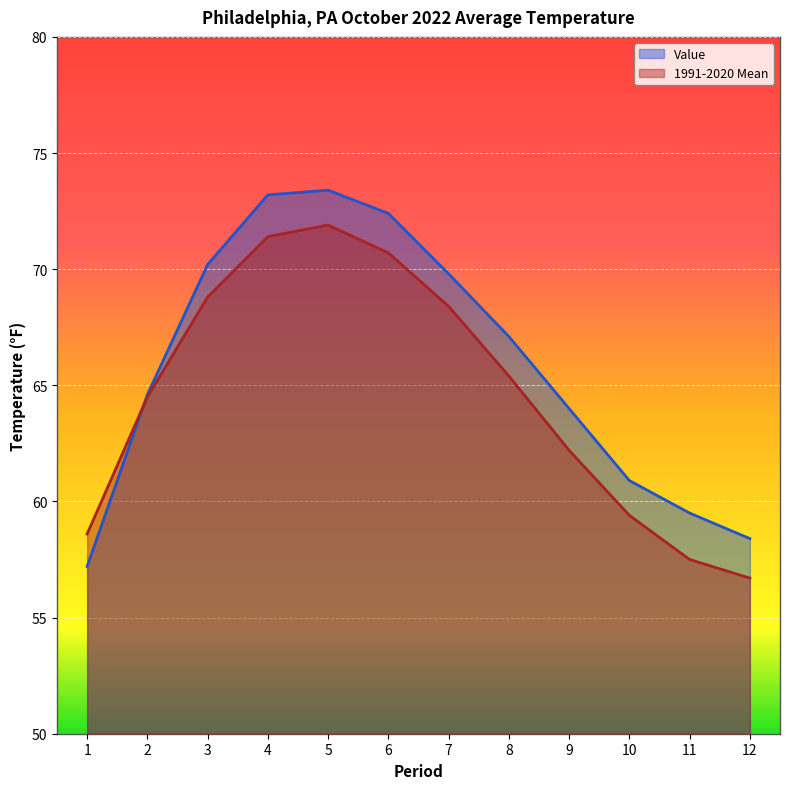

How many intersections are there between Value and 1991-2020 Mean?

1